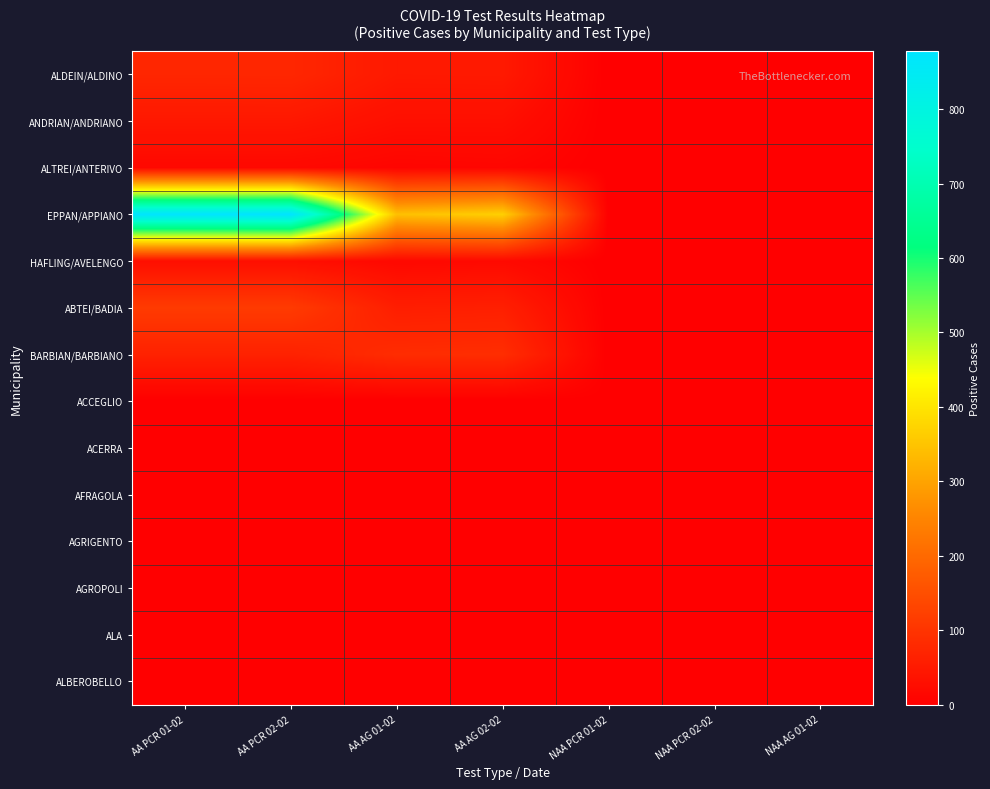

Which series has the largest total across all categories?

EPPAN/APPIANO